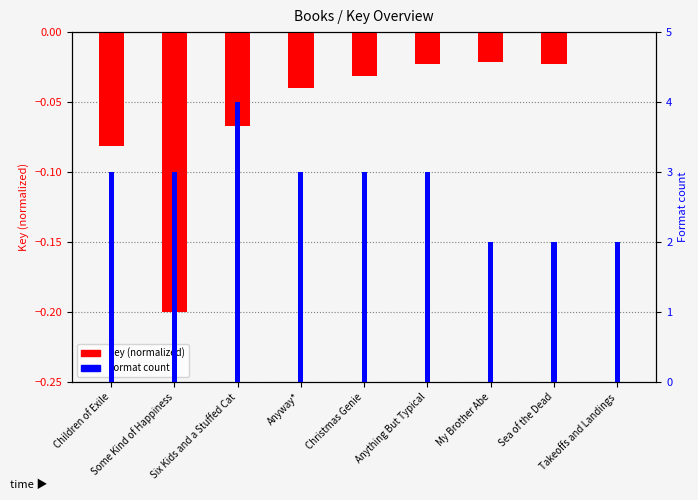

Rank the categories by Format count value from highest to lowest.

Six Kids and a Stuffed Cat, Children of Exile, Some Kind of Happiness, Anyway*, Christmas Genie, Anything But Typical, My Brother Abe, Sea of the Dead, Takeoffs and Landings